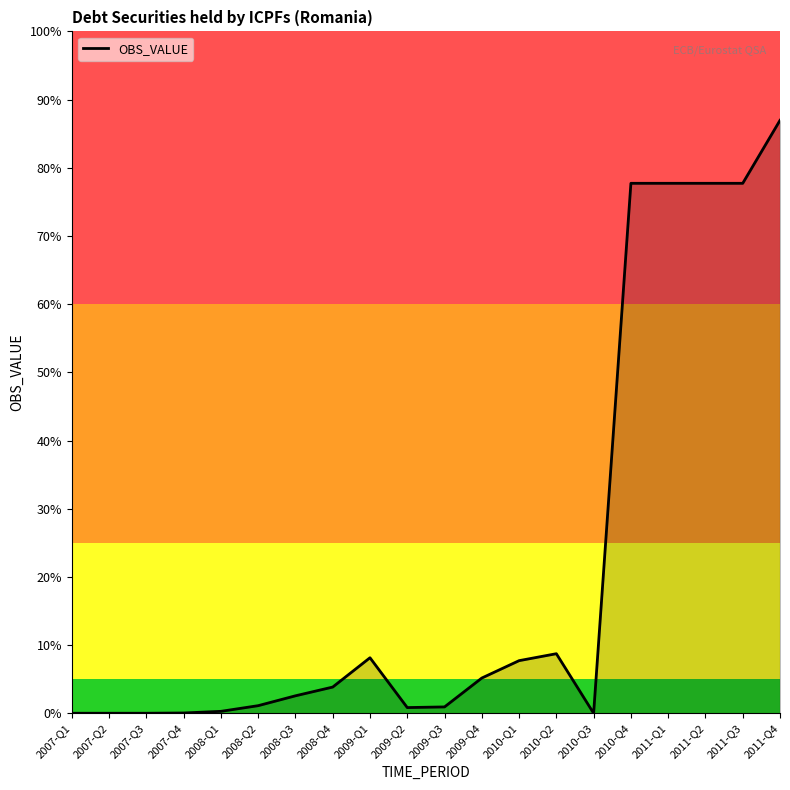

Which has a higher value, 2010-Q3 or 2007-Q2?

2010-Q3